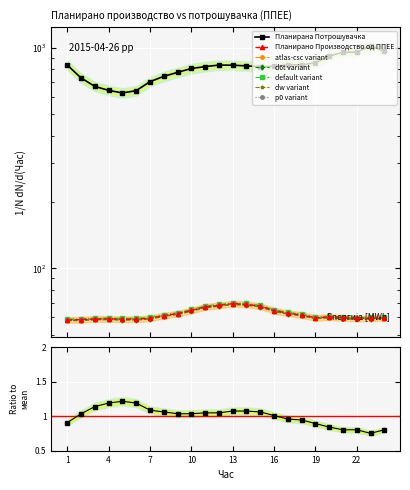

Is the value of Планирано Производство од ППЕЕ at 10 greater than the value of Планирана Потрошувачка at 11?

No